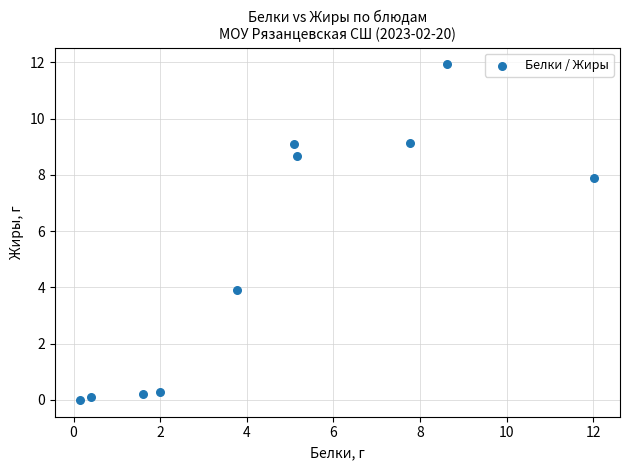

What Y value in the scatter plot is closest to 5?

3.9